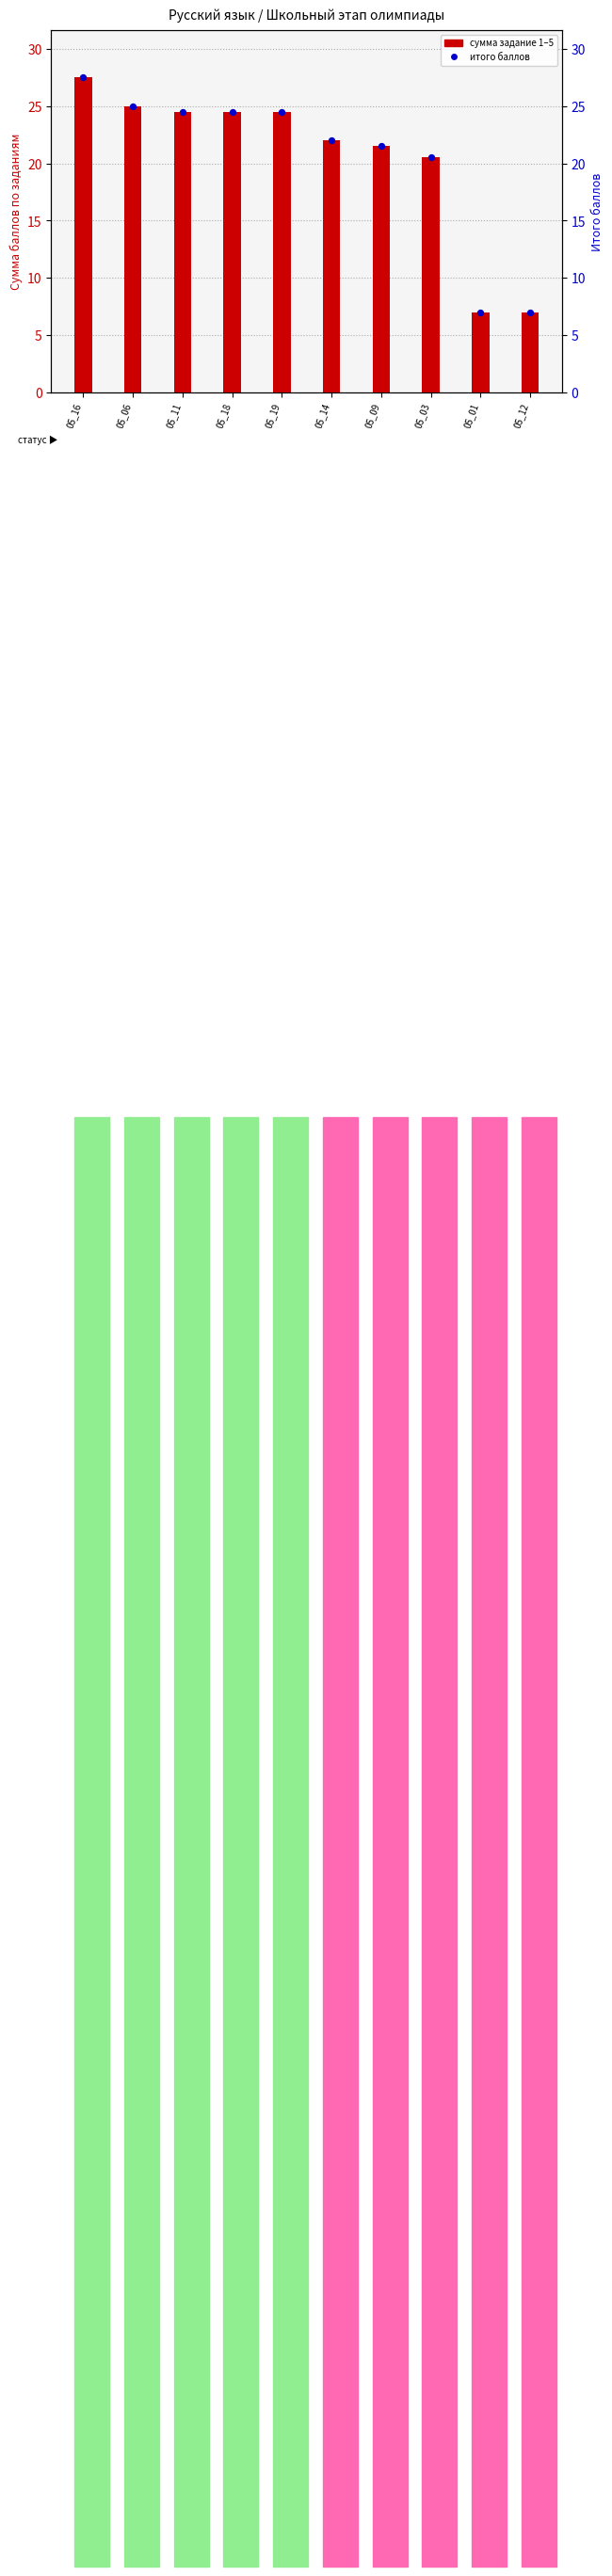

At how many categories does at least one series exceed 12?

8